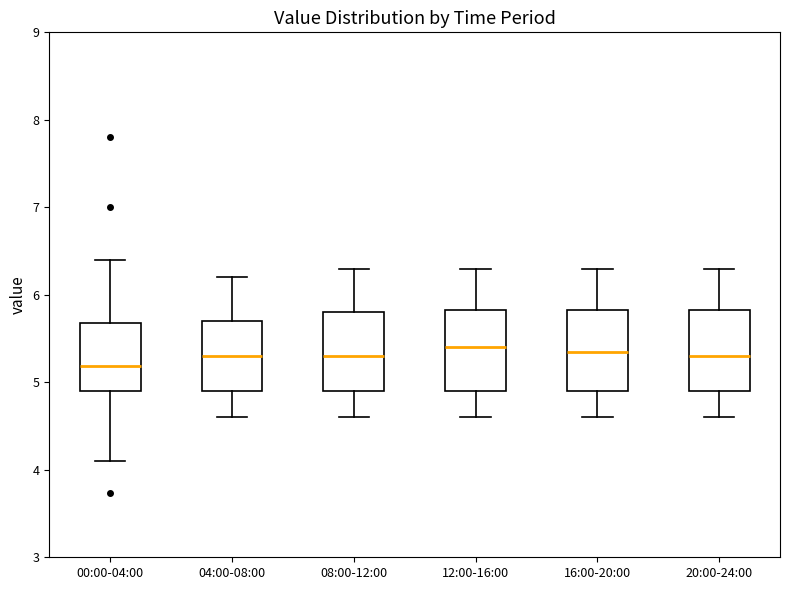

Reading left to right, read every box against the y-axis: the position of its median line, the range the box covers, and the ends of its whiskers. The values are not printed on the chart, so give them approximately, as read against the axis.

00:00-04:00: median 5.2, box 4.9 to 5.7, whiskers 4.1 to 6.4
04:00-08:00: median 5.3, box 4.9 to 5.7, whiskers 4.6 to 6.2
08:00-12:00: median 5.3, box 4.9 to 5.8, whiskers 4.6 to 6.3
12:00-16:00: median 5.4, box 4.9 to 5.8, whiskers 4.6 to 6.3
16:00-20:00: median 5.4, box 4.9 to 5.8, whiskers 4.6 to 6.3
20:00-24:00: median 5.3, box 4.9 to 5.8, whiskers 4.6 to 6.3